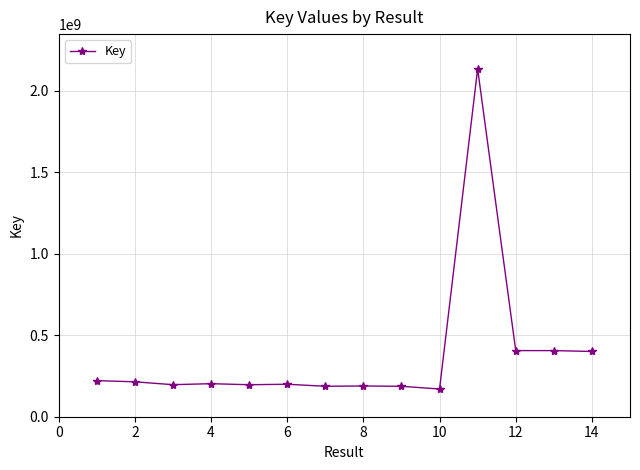

What is the average value?

379191353